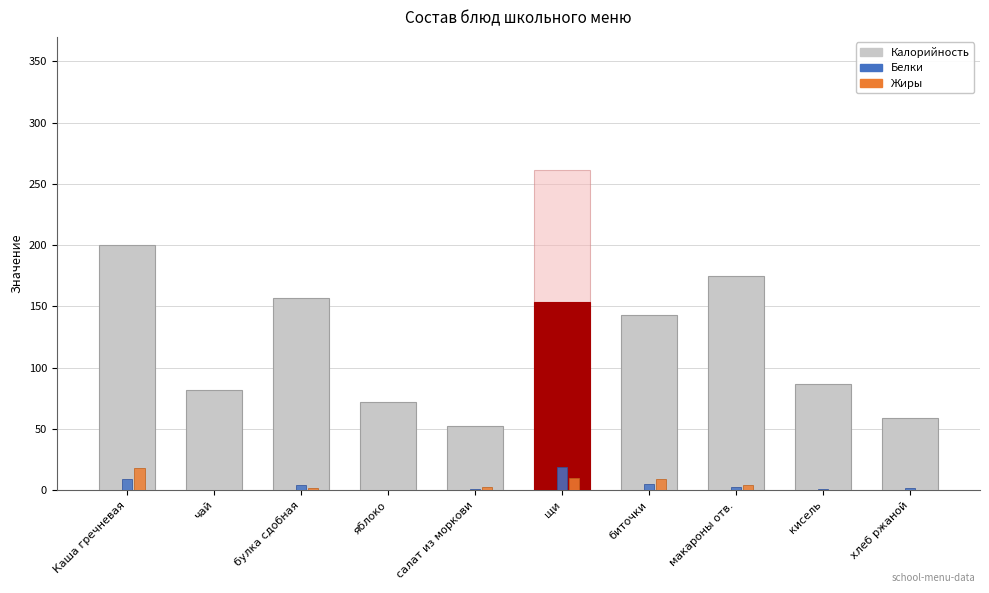

How many groups of bars are there?

10